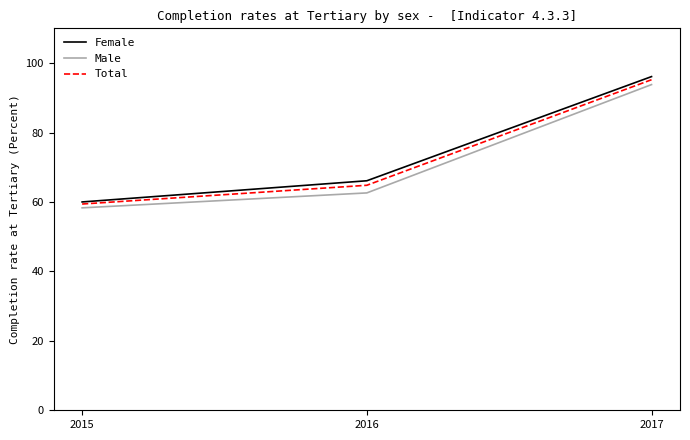

At which label does Male reach its minimum?

2015